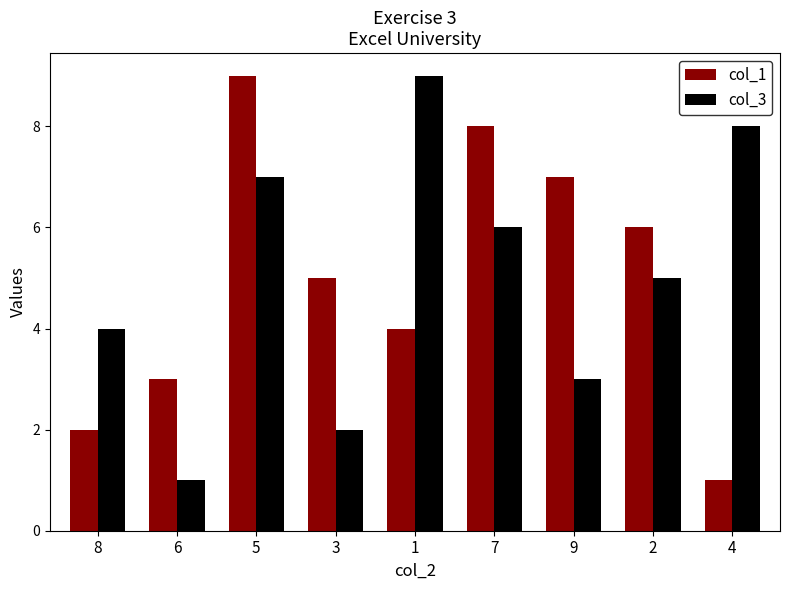

What is the label of the 8th bar from the left?

2